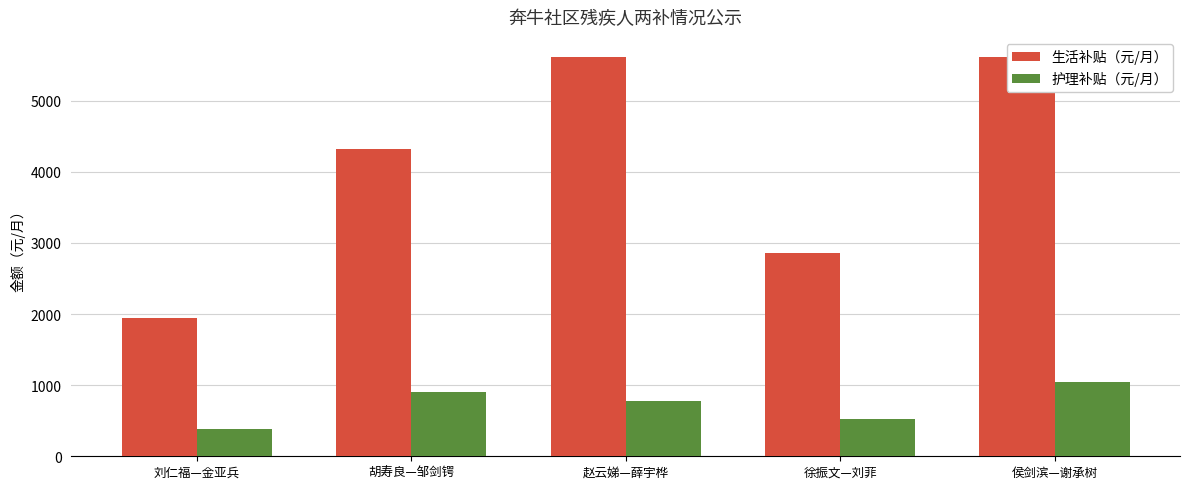

What is the sum of the 生活补贴（元/月） values at 徐振文—刘菲 and 侯剑滨—谢承树?

8478